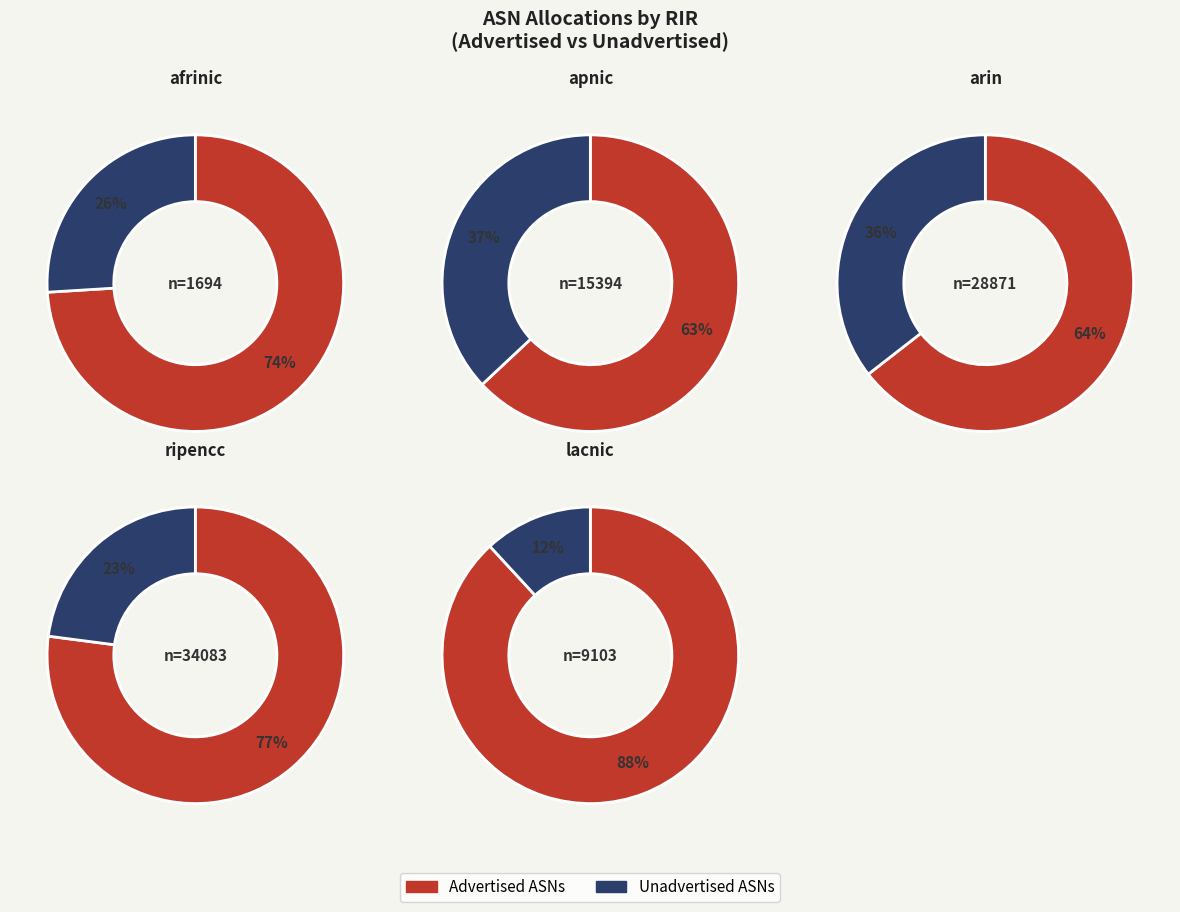

Do arin and afrinic together represent more than half of the pie?

No